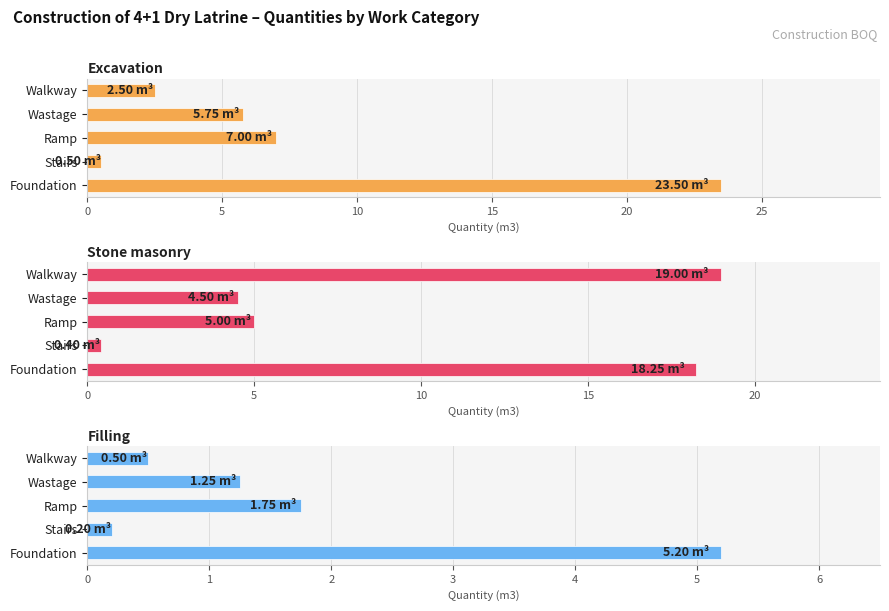

What is the minimum value for Stone masonry?

0.4